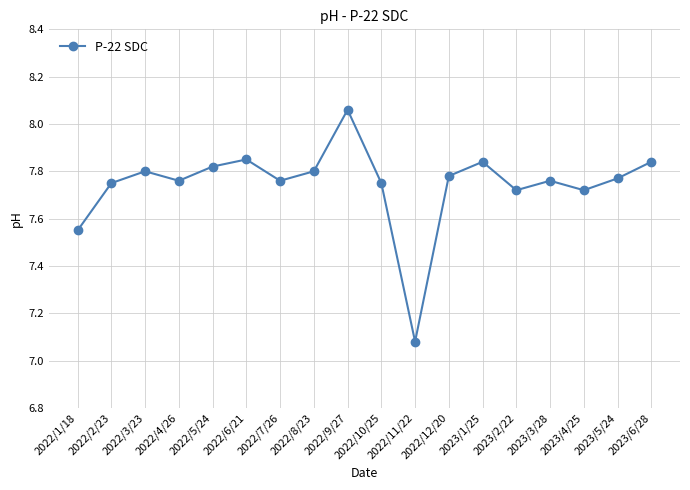

Between 2022/2/23 and 2023/2/22, which is larger?

2022/2/23